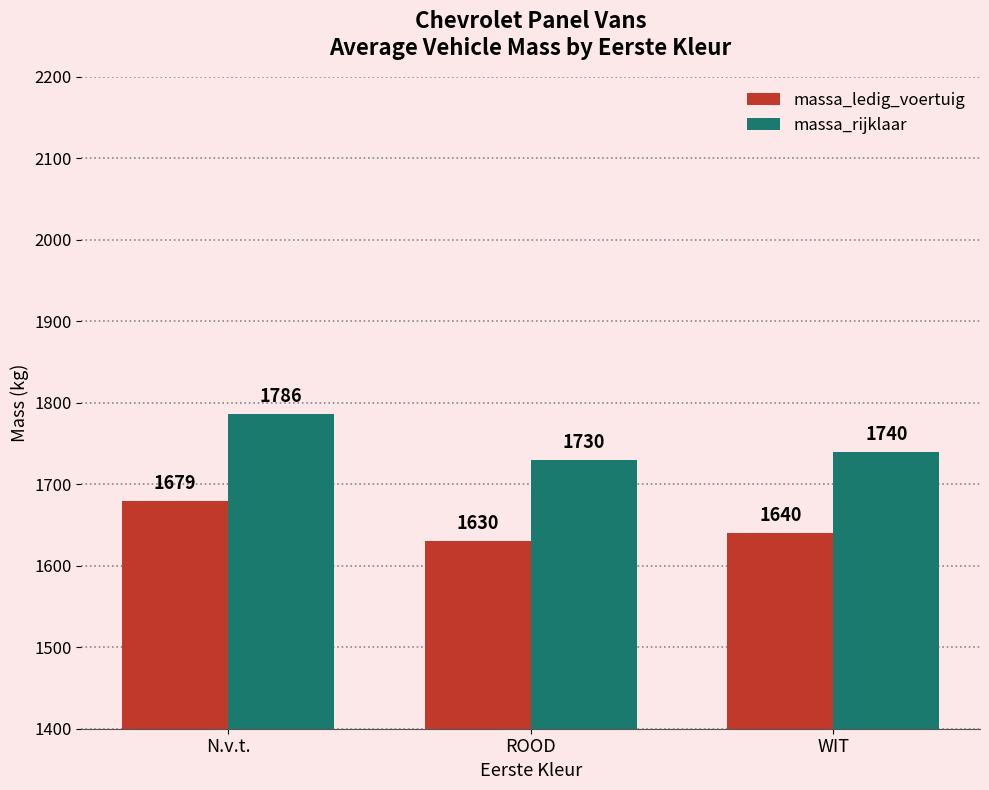

Reading left to right, what are all the values shown in this chart?

massa_ledig_voertuig: 1679	1630	1640
massa_rijklaar: 1786	1730	1740